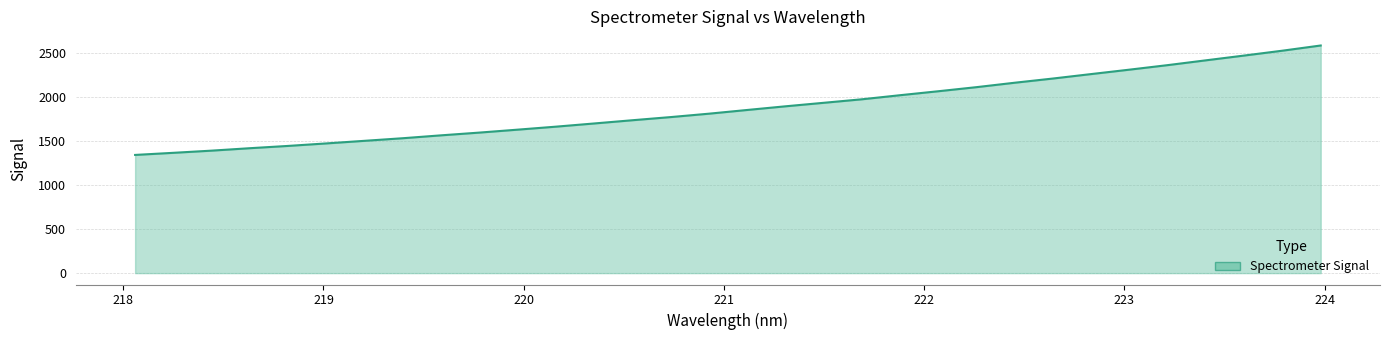

How many series are shown in this chart?

1